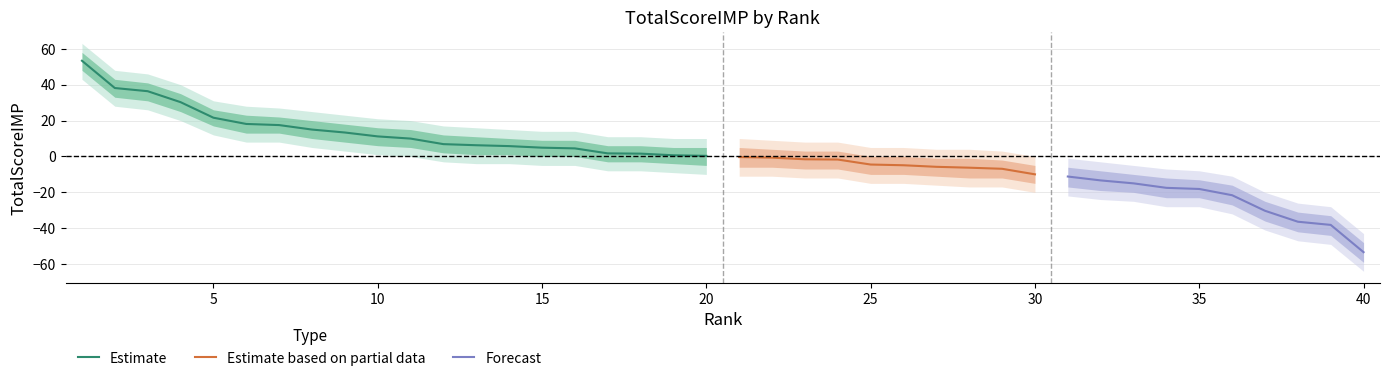

What is the highest value of the Estimate series?

53.3